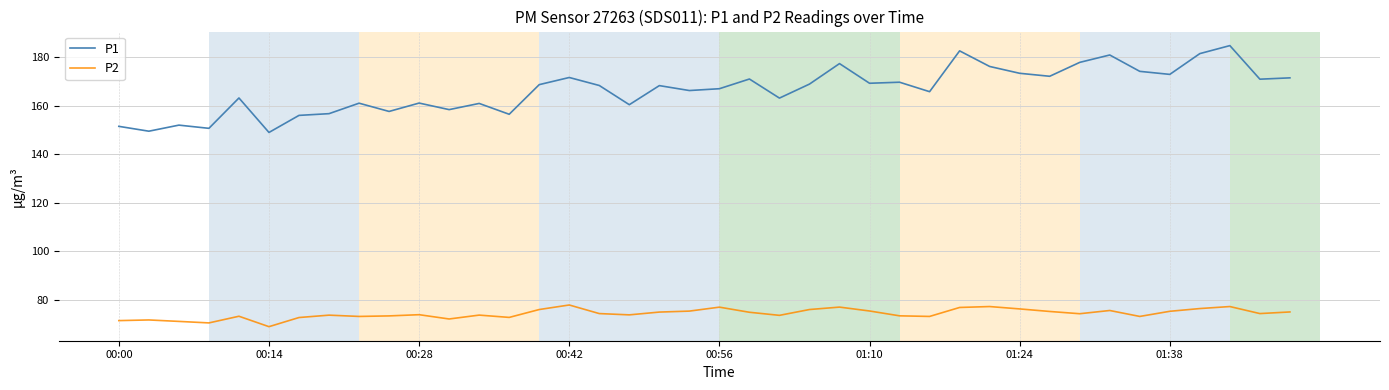

Rank the series by their maximum value, from highest to lowest.

P1, P2